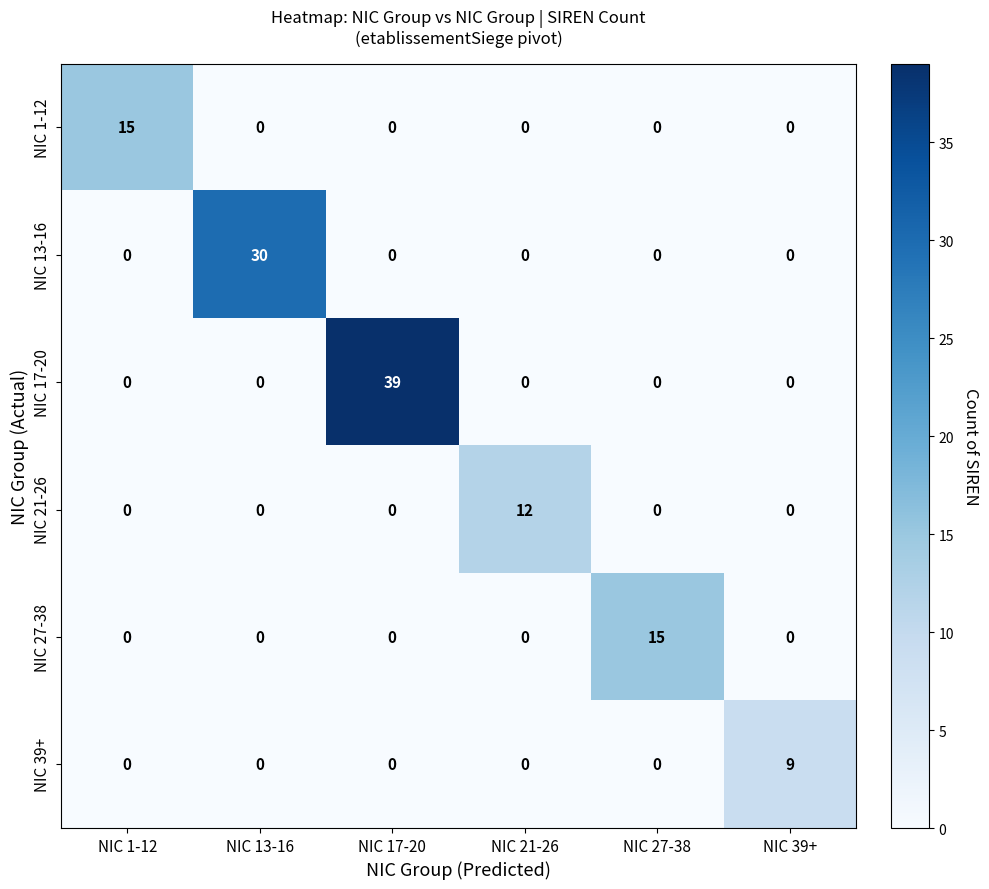

Between NIC 17-20 and NIC 39+, which series saw the biggest shift?

NIC 17-20